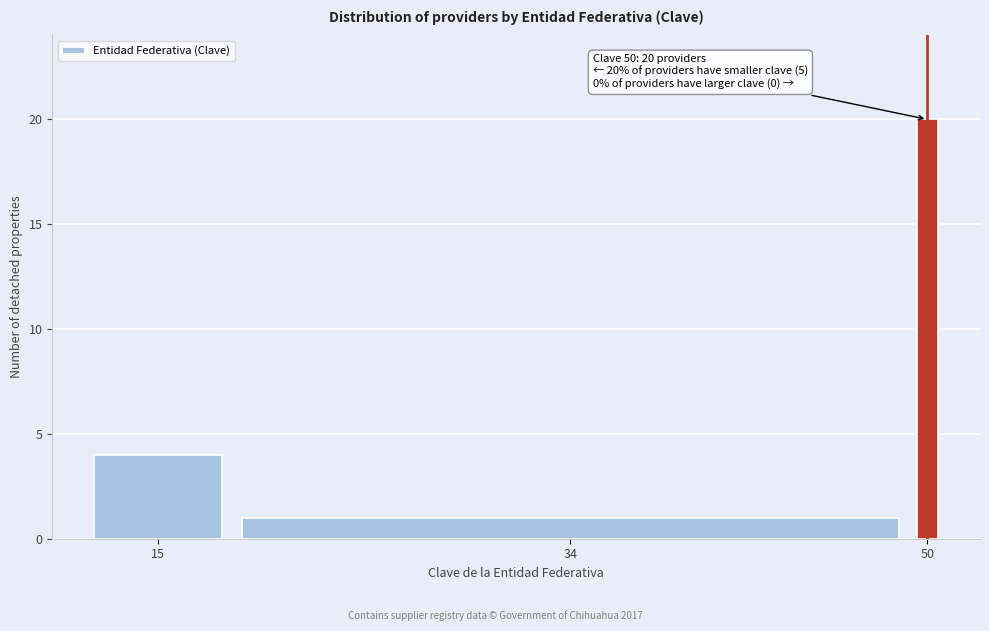

Reading left to right, what are all the values shown in this chart?

4	1	20